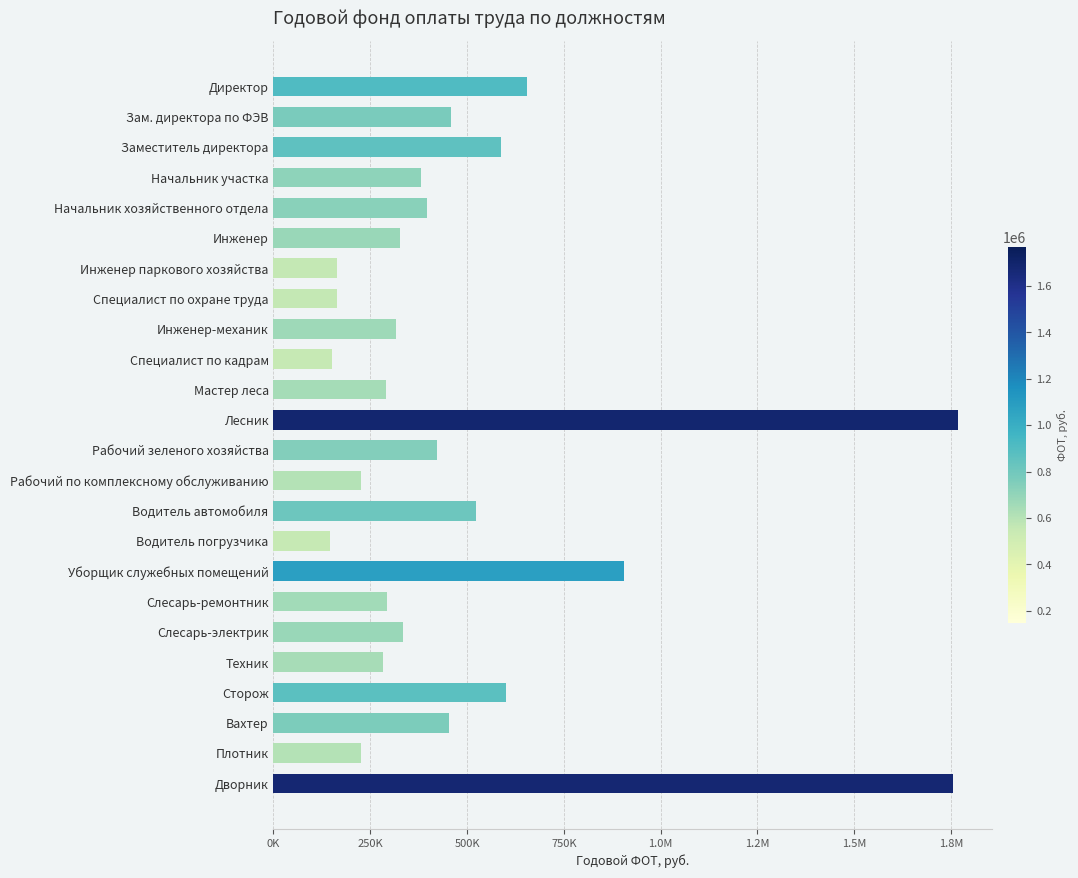

Does the chart contain any negative values?

No